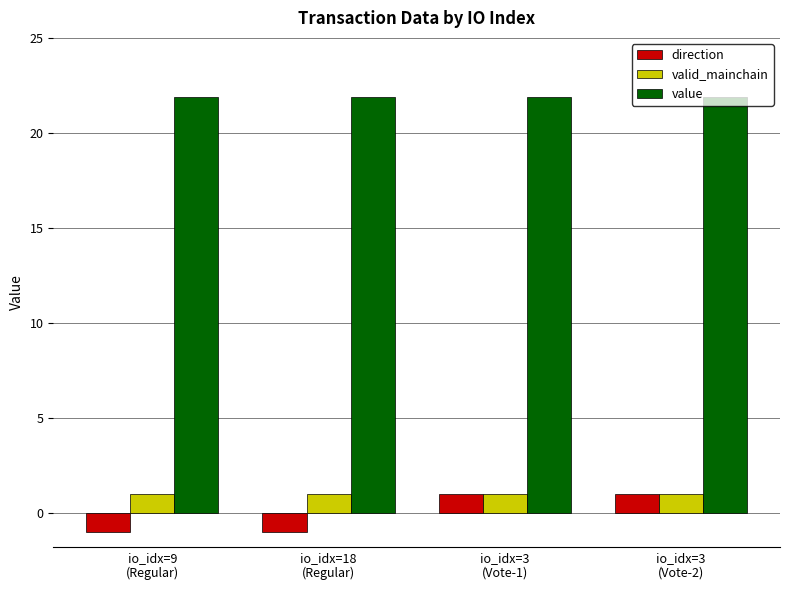

What is the value of the direction bar at the 4th from the left?

1.0